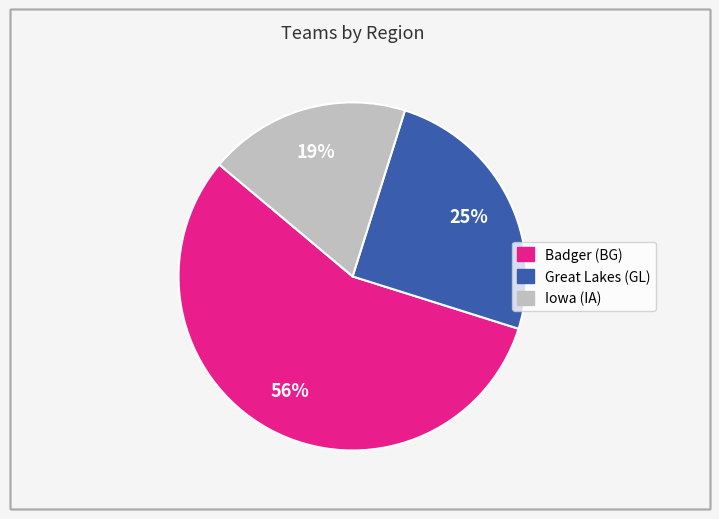

Between Badger (BG) and Iowa (IA), which is larger?

Badger (BG)